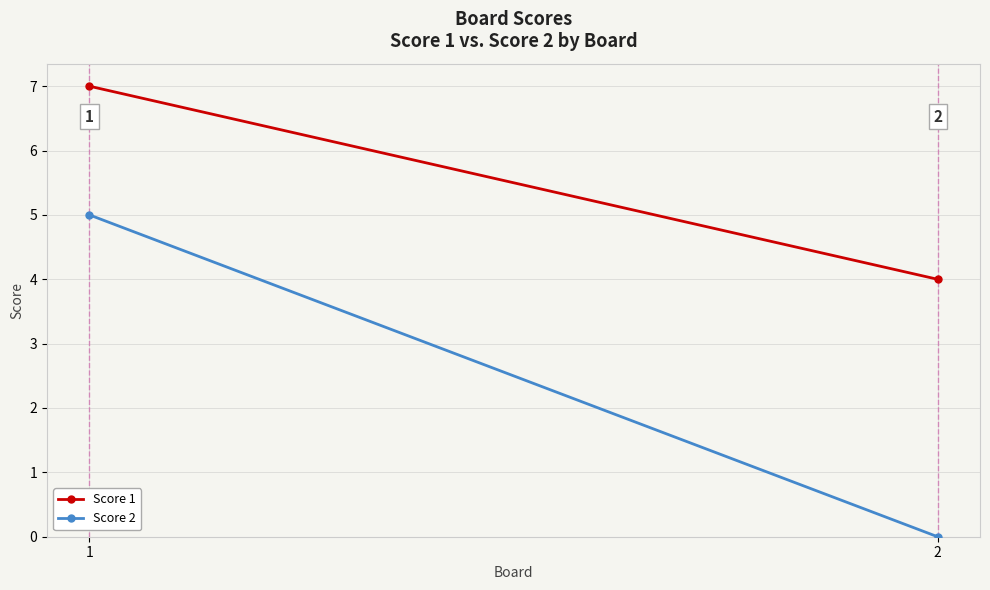

What is the value of the Score 2 point at the 1st from the left?

5